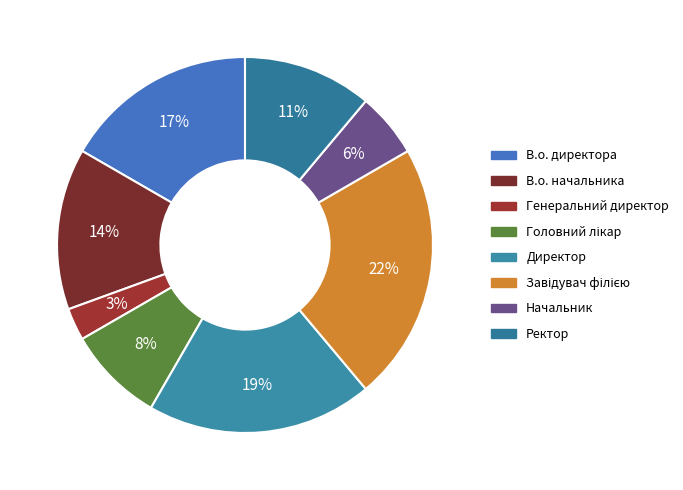

Is there any slice that represents more than half of the pie?

No